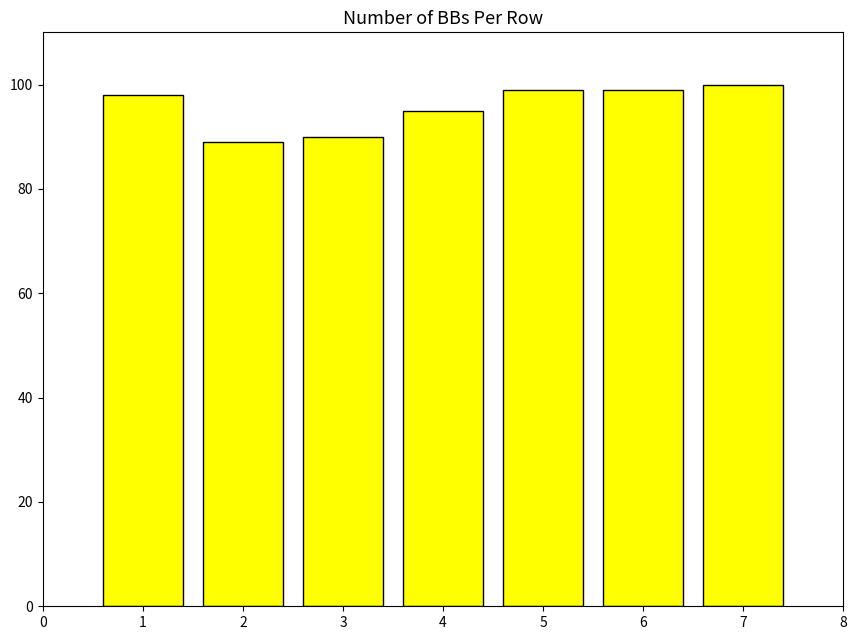

What is the sum of all values?

670